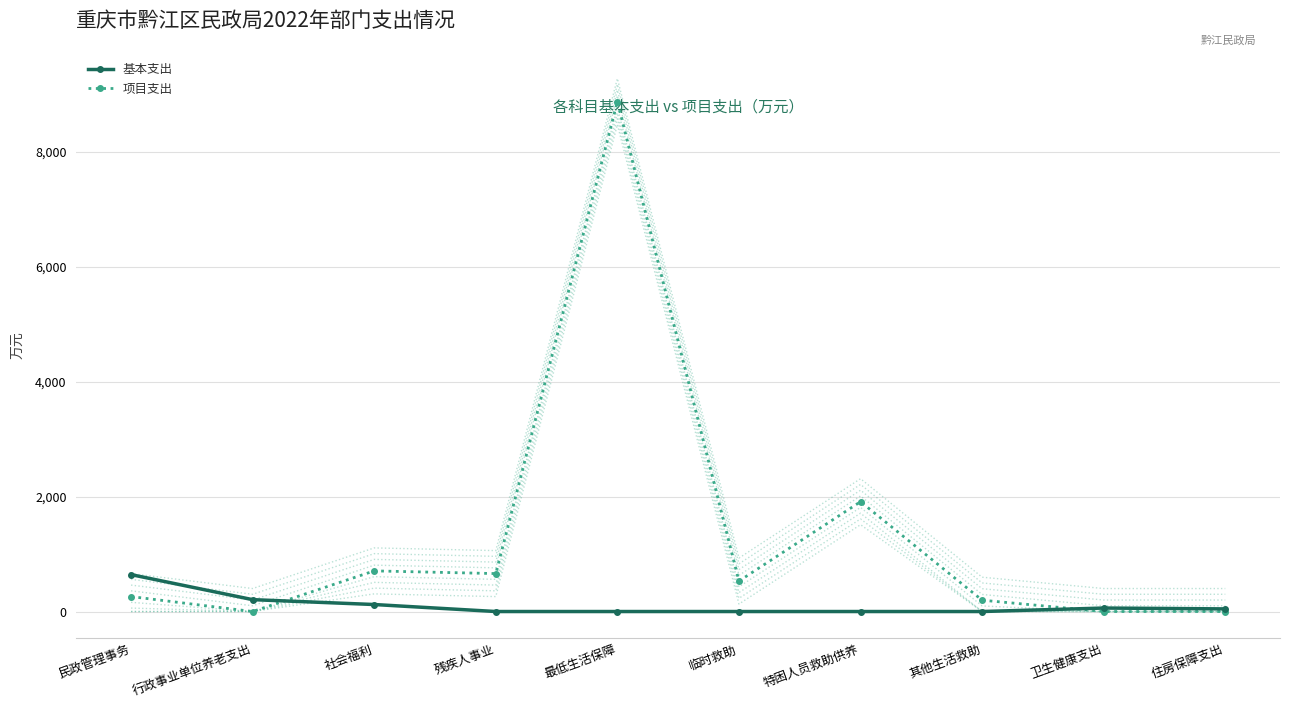

What is the difference between the second highest and minimum values in the 项目支出 series?

1911.0